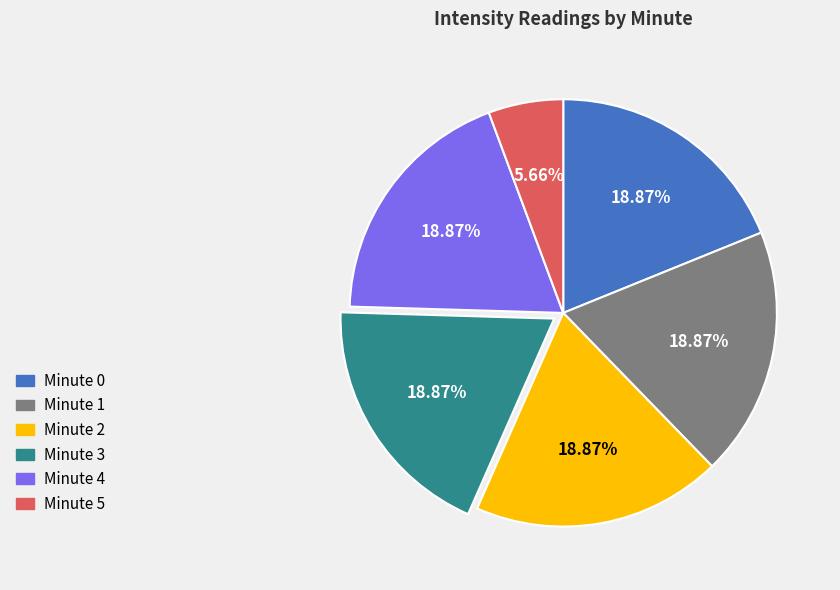

Count the number of slices in the pie.

6